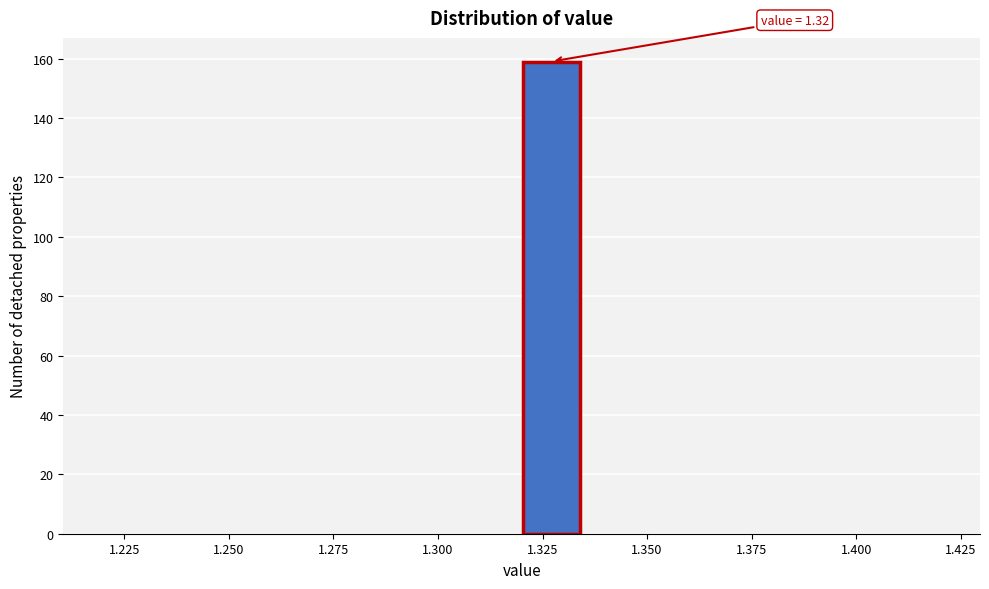

Around what value on the x-axis is the tallest bar? Give the approximate position of its centre, as read against the axis.

1.325